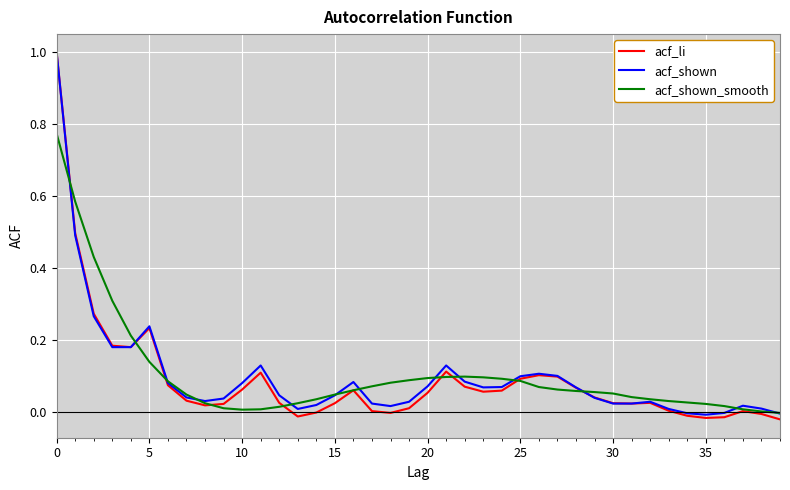

True or false: acf_shown has more than 1 interior local peaks.

True